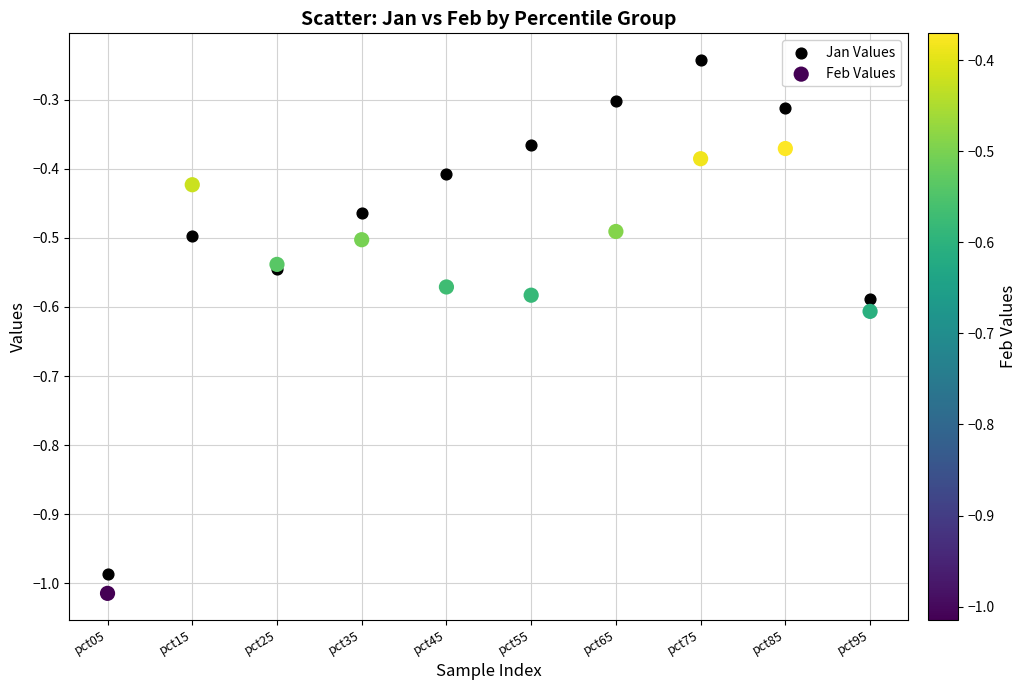

Which series has the widest spread of Y values?

Jan Values